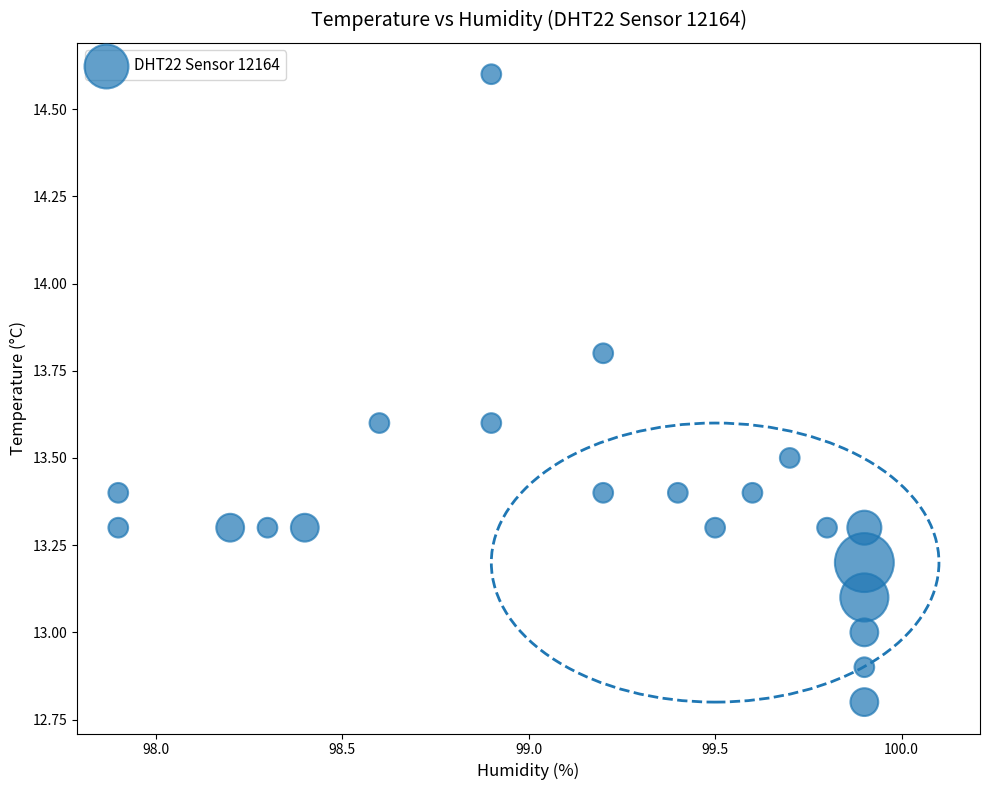

What is the range of Y values (max minus min)?

1.8